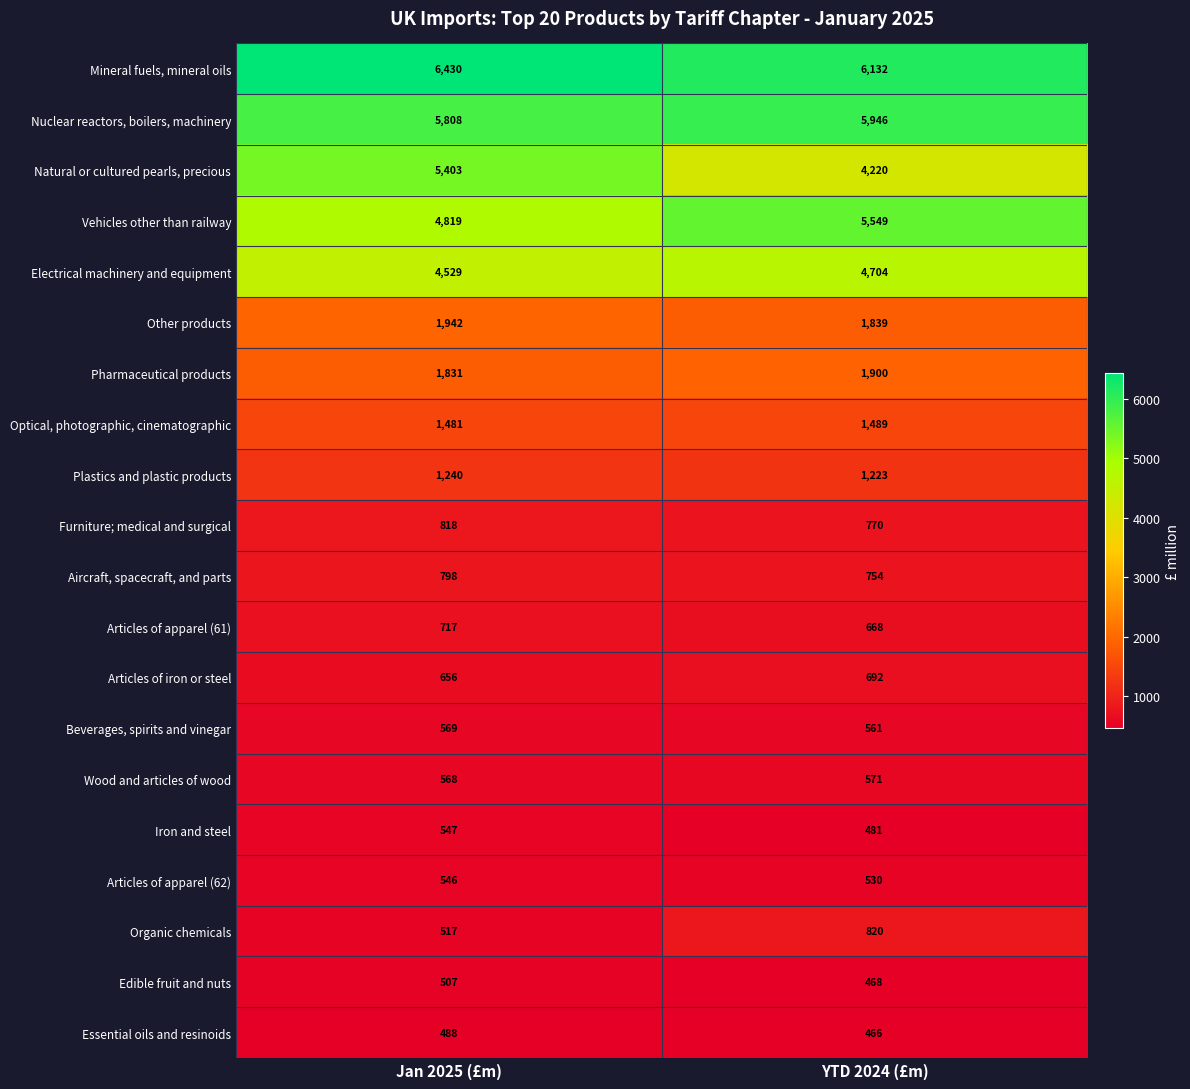

Which series has the largest total across all categories?

Mineral fuels, mineral oils